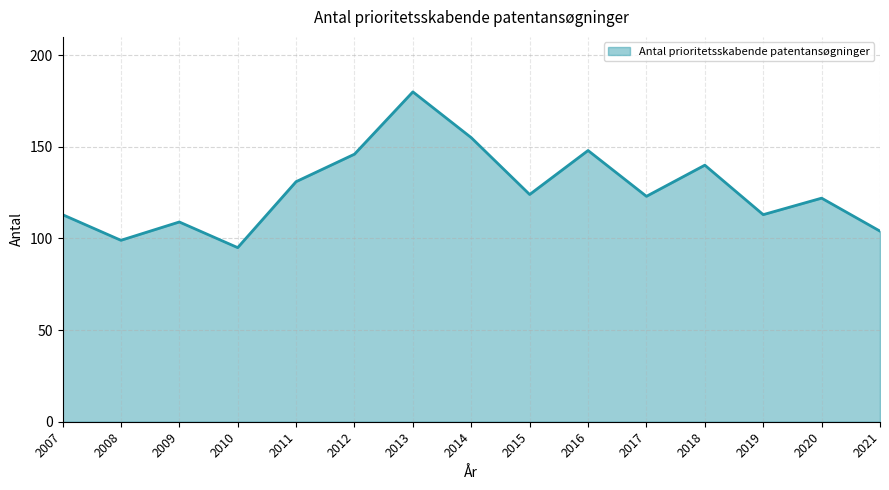

What is the sum of all values?

1902